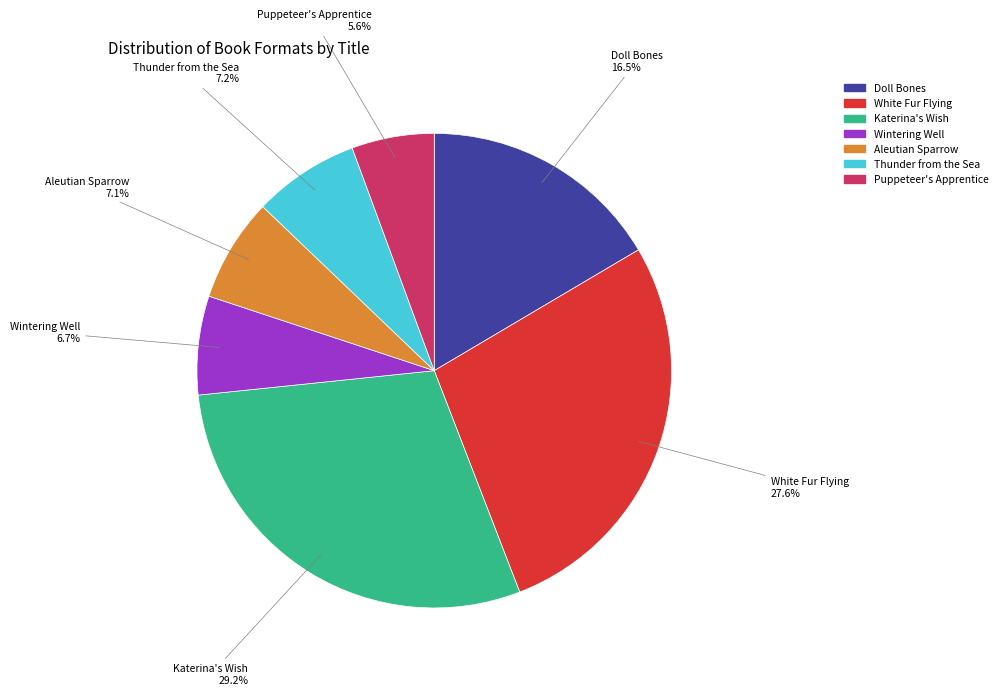

Is it true that Thunder from the Sea is 1% of the pie?

False